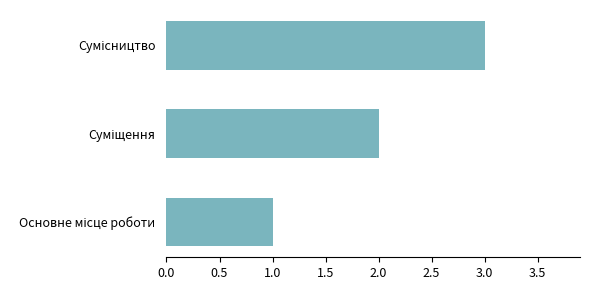

What is the sum of all values?

6